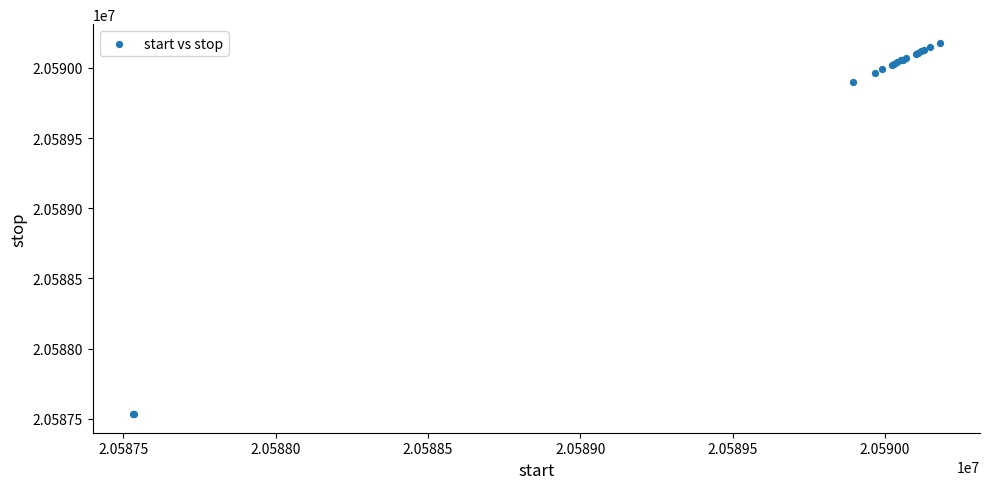

What Y value in the scatter plot is closest to 20588856?

20589896